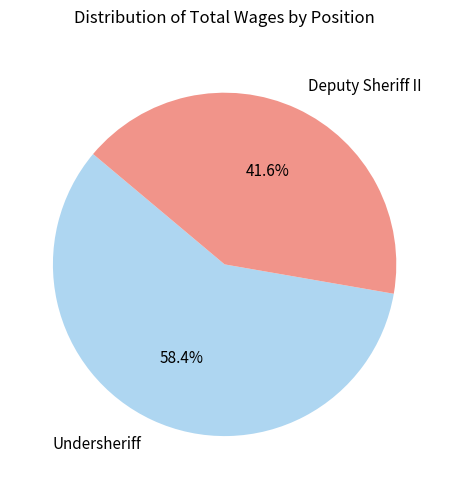

Is there a majority slice in this chart?

Yes